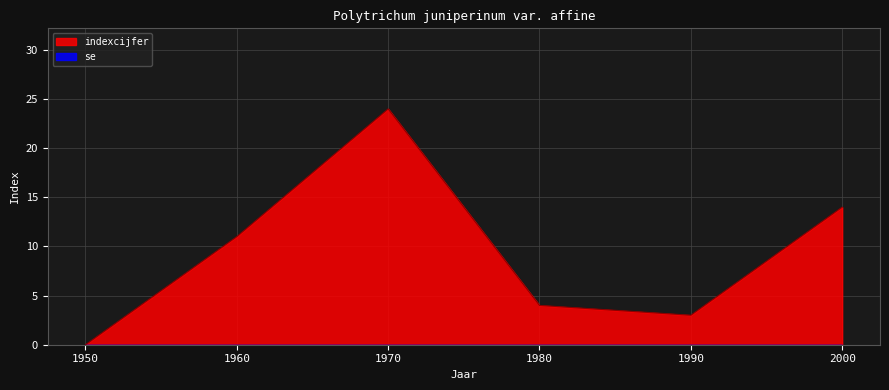

What value does the data have at 1970?

24